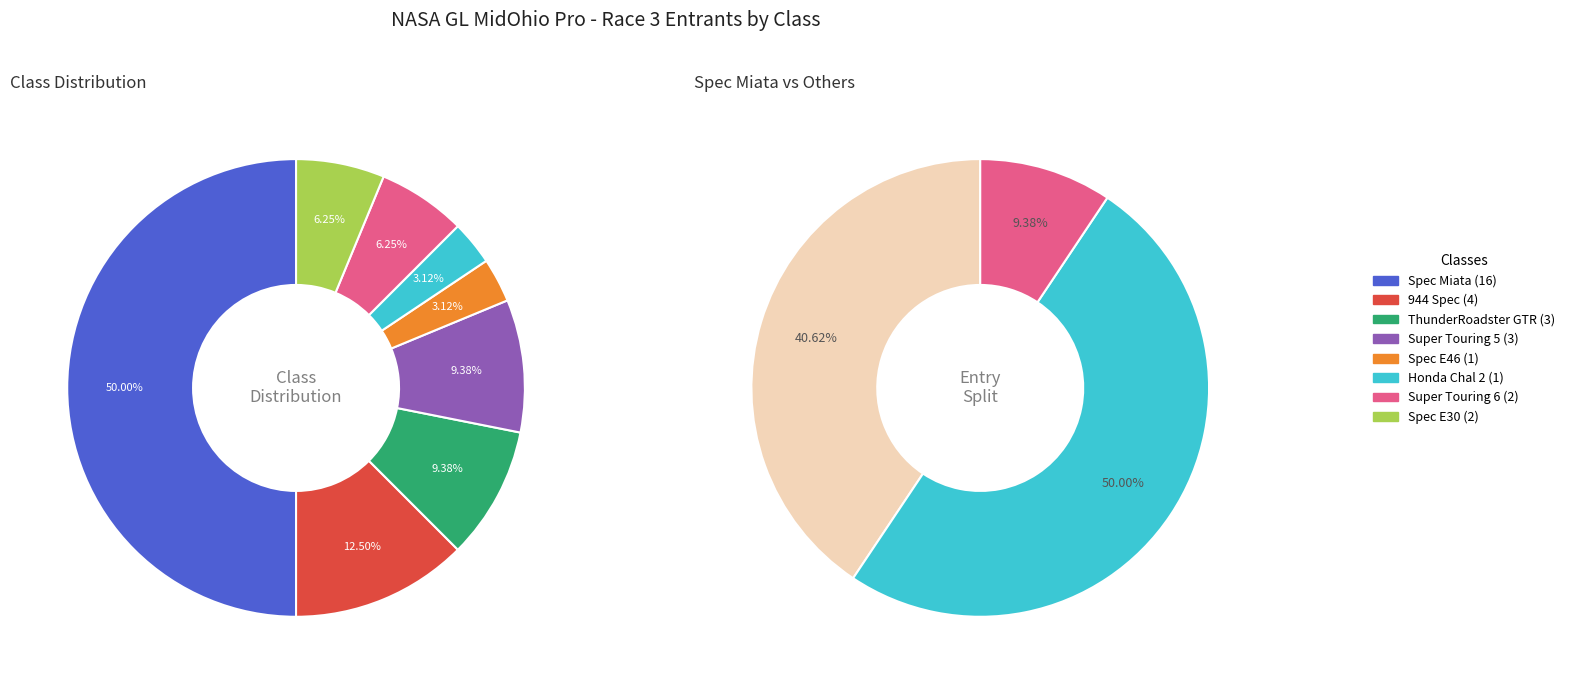

To the nearest percent, what portion does Super Touring 5 represent?

9%